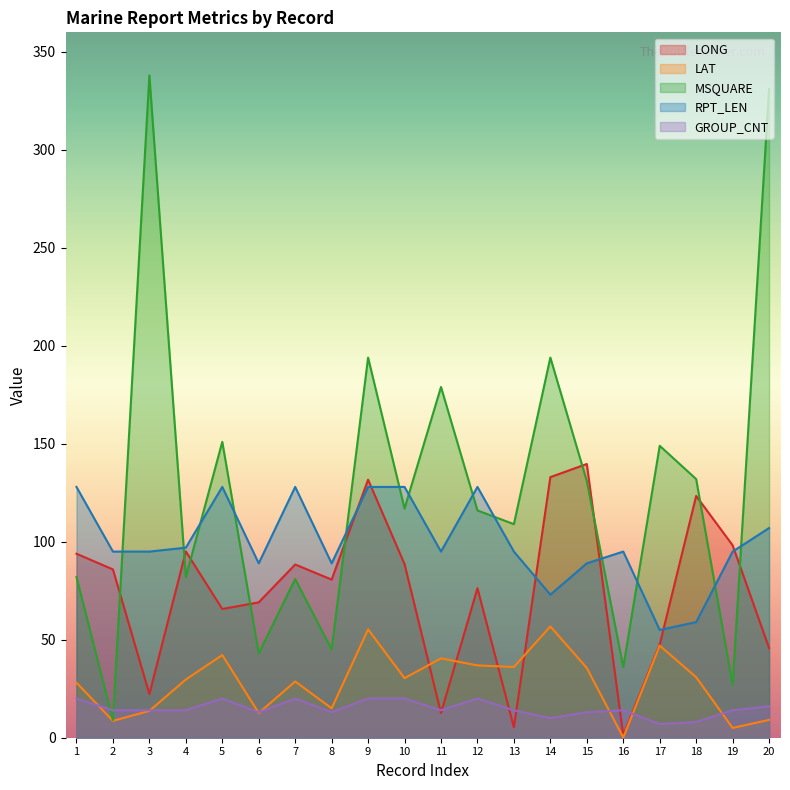

How many interior local valleys does the RPT_LEN series have?

5